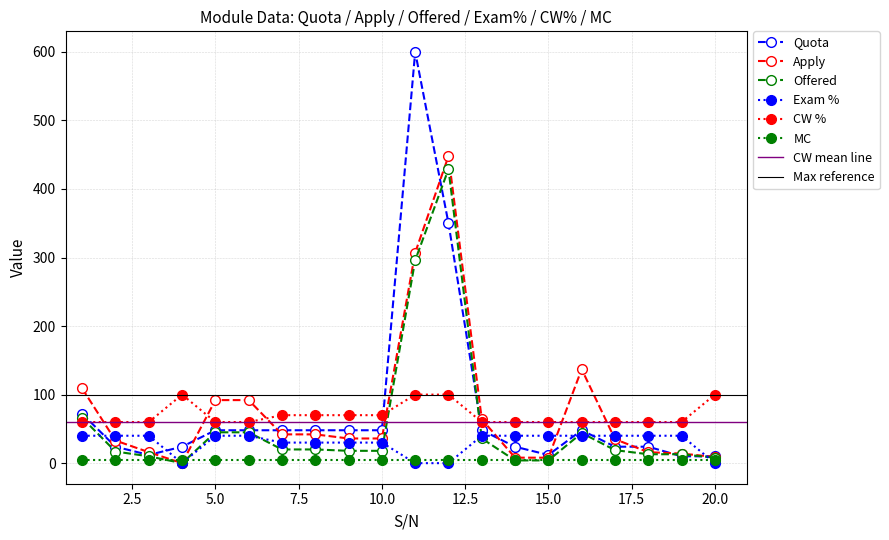

How many data points in Apply are less than 36?

9